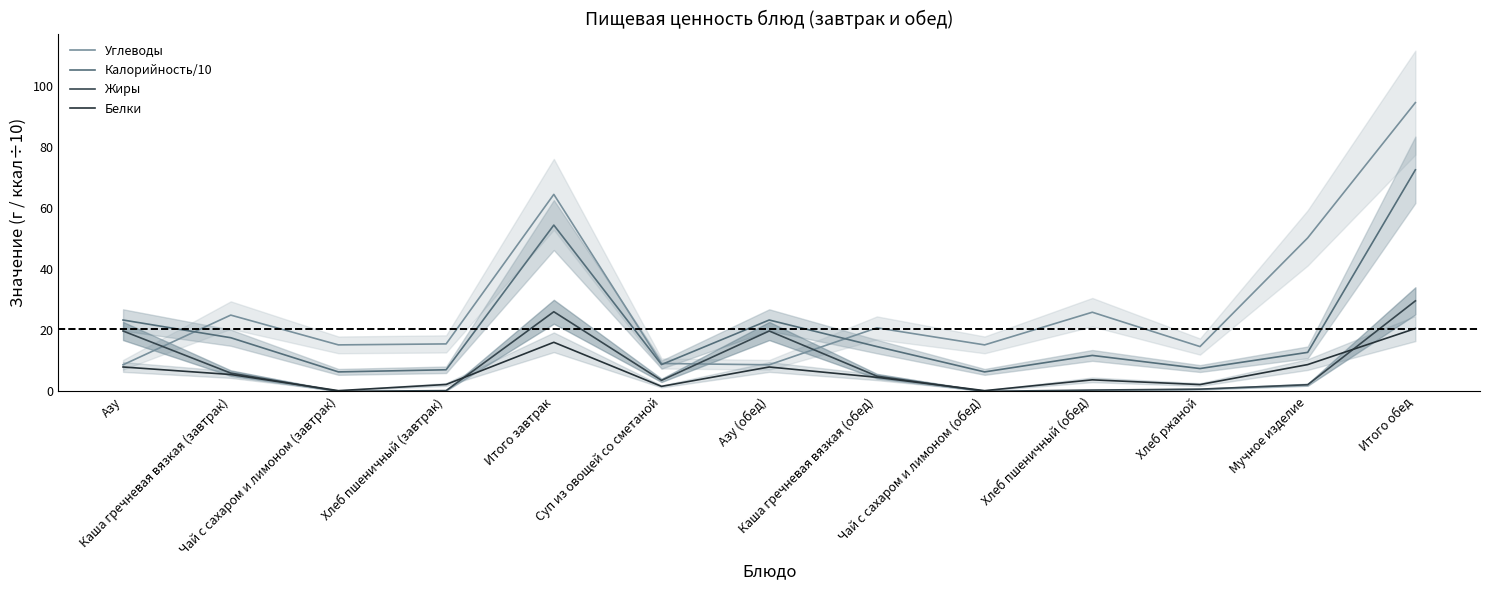

Rank the series by their maximum value, from highest to lowest.

Углеводы, Калорийность/10, Жиры, Белки